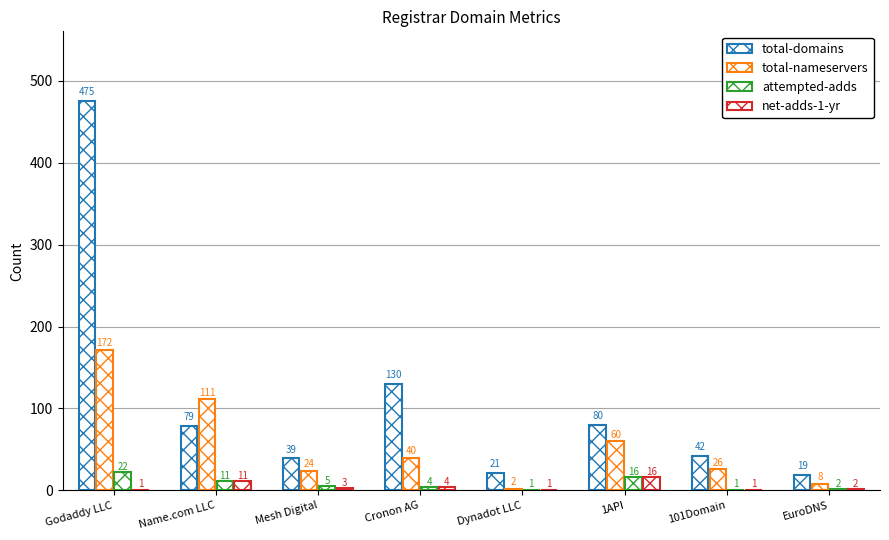

Are the bars horizontal?

No